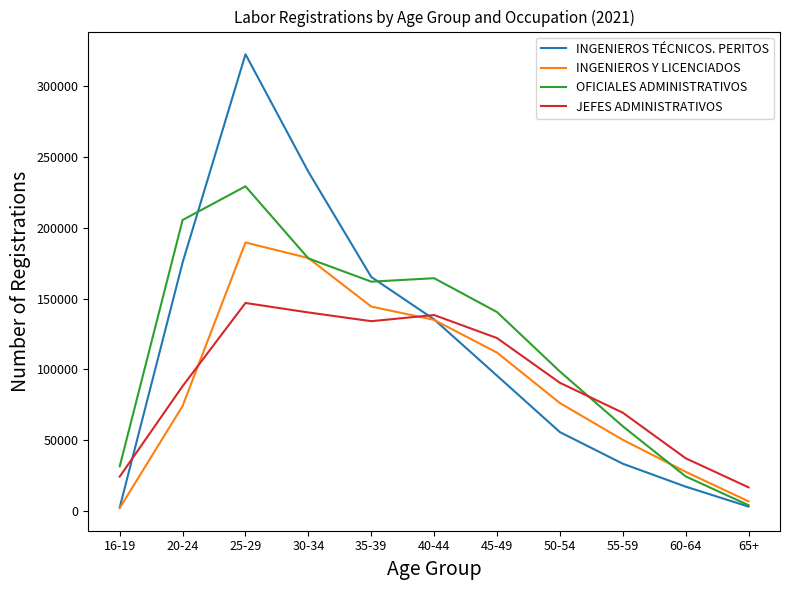

Which series has the largest range (max minus min)?

INGENIEROS TÉCNICOS. PERITOS